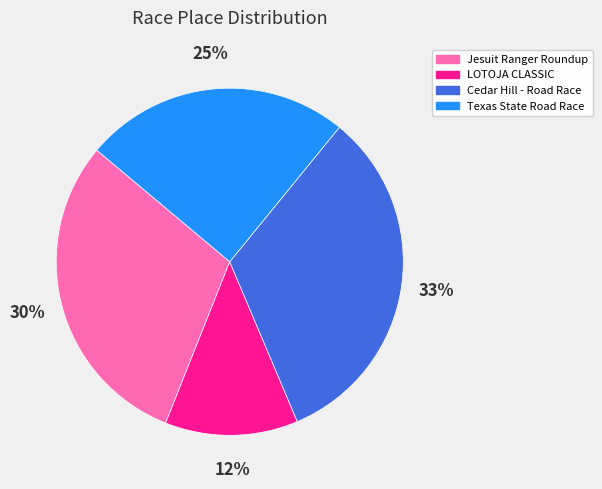

Count the number of slices in the pie.

4